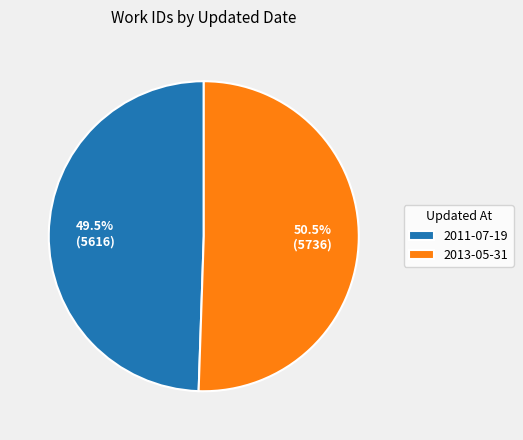

The 2013-05-31 slice represents 37% of the pie. True or false?

False